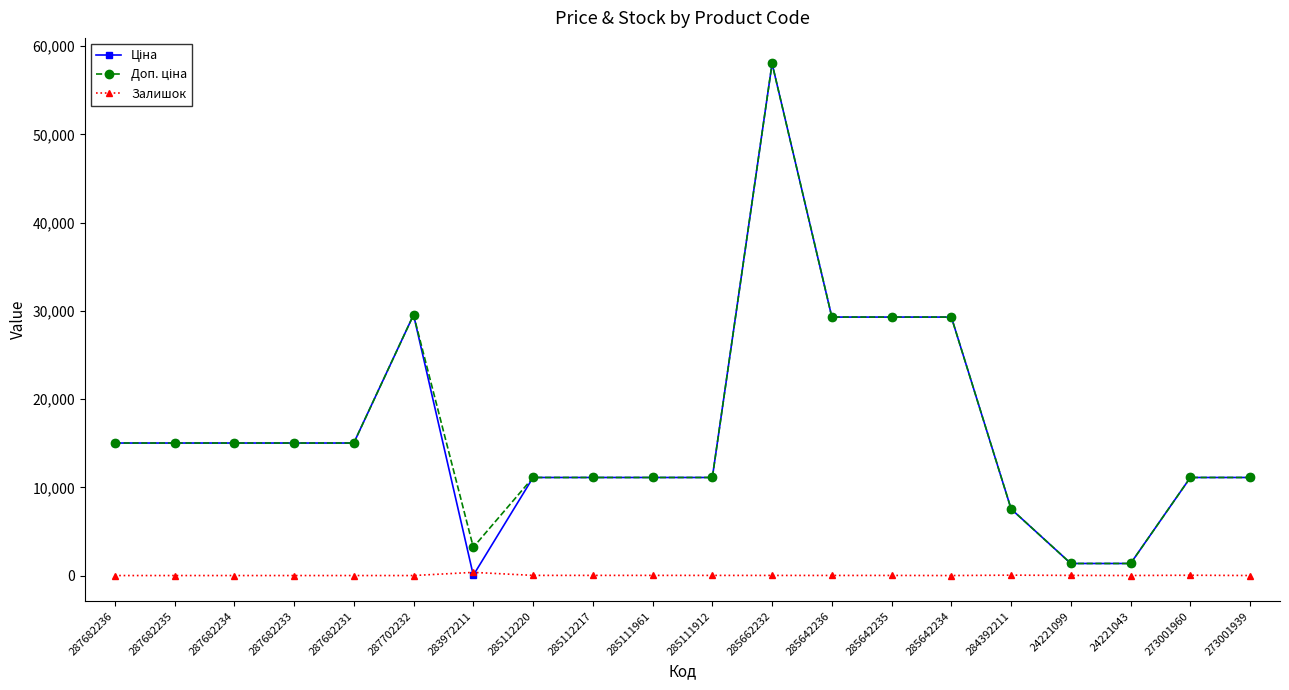

The value of Залишок at 287702232 is 0.0. True or false?

True